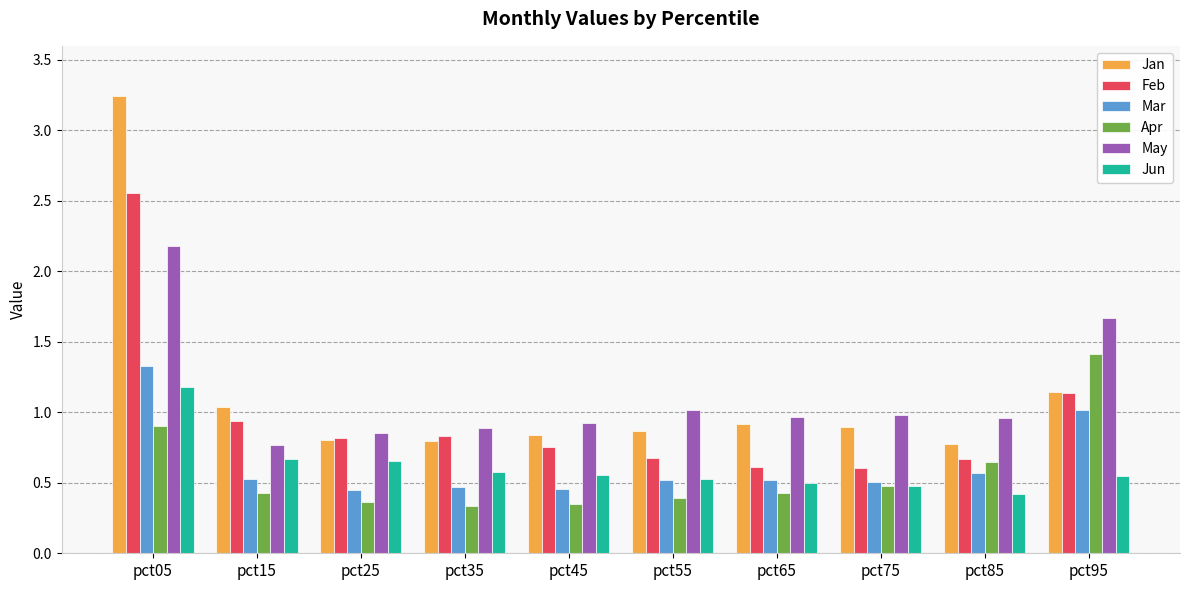

At which category is the sum across all series the highest?

pct05